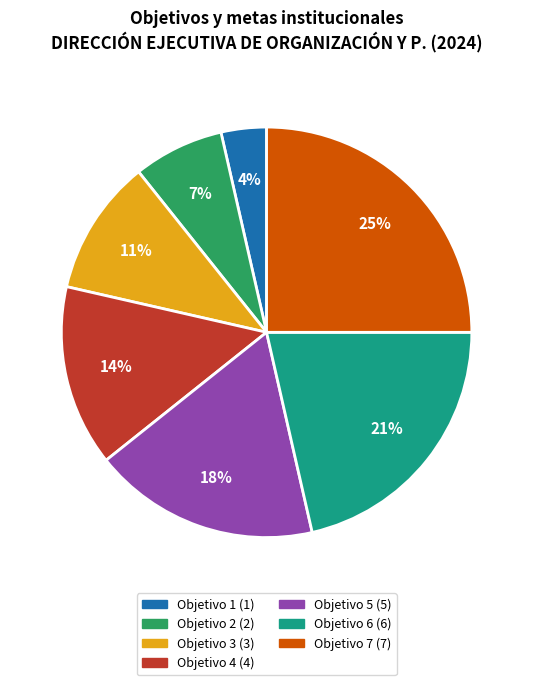

True or false: Objetivo 4 accounts for 14% of the total.

True